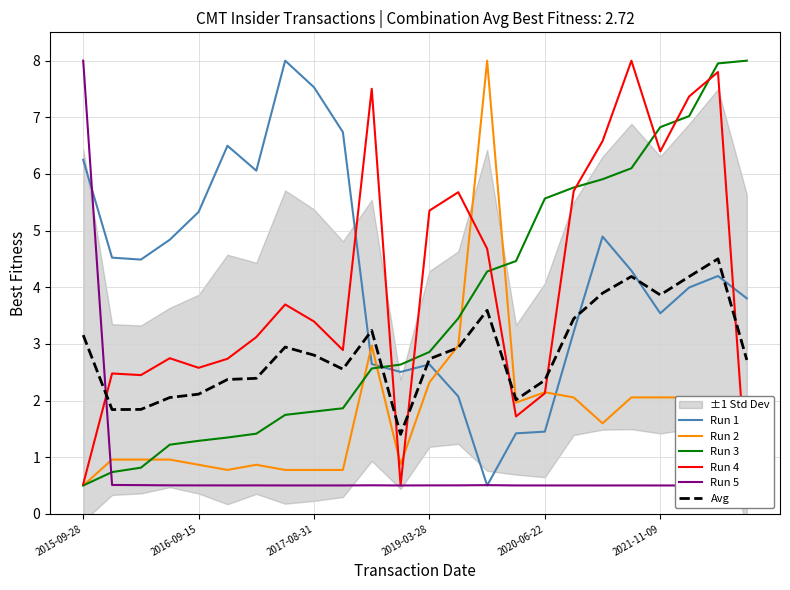

What is the difference between the Avg values at 21 and 18?

0.3